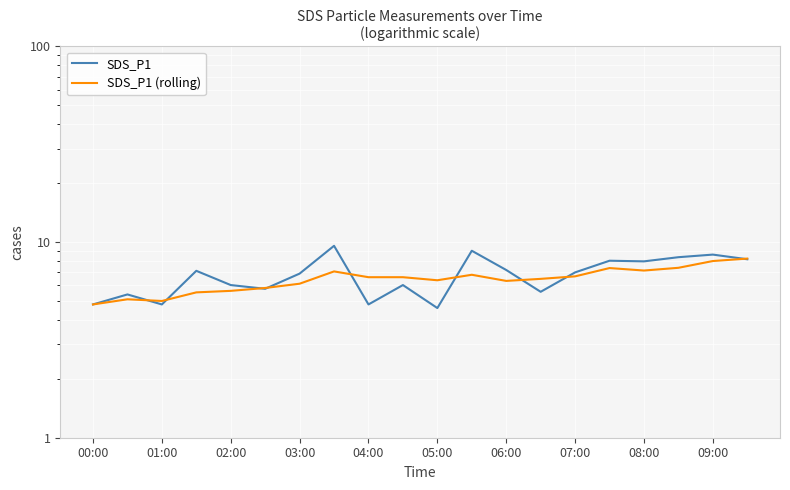

Rank the categories by SDS_P1 value from highest to lowest.

07:00, 11, 18, 17, 19, 15, 16, 12, 03:00, 14, 06:00, 04:00, 09:00, 05:00, 13, 01:00, 00:00, 02:00, 08:00, 10